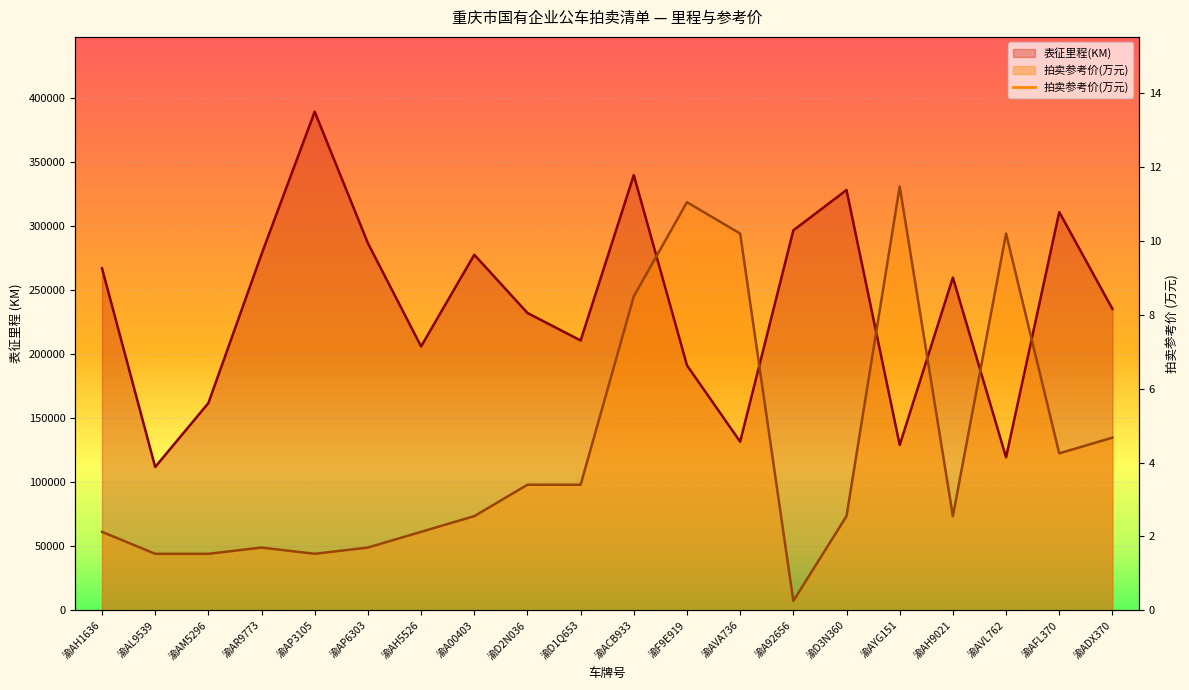

True or false: 表征里程(KM) has a value of 420959.7 at 渝A92656.

False